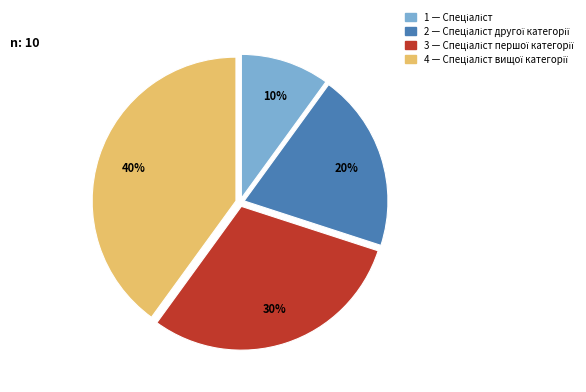

To the nearest percent, what is the average slice percentage?

25%